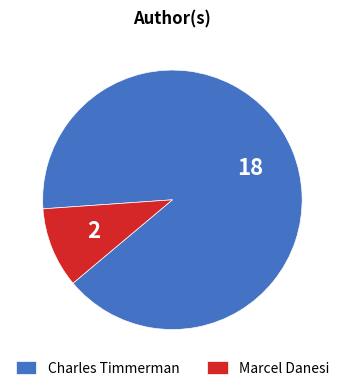

Is it true that Charles Timmerman is 98% of the pie?

False